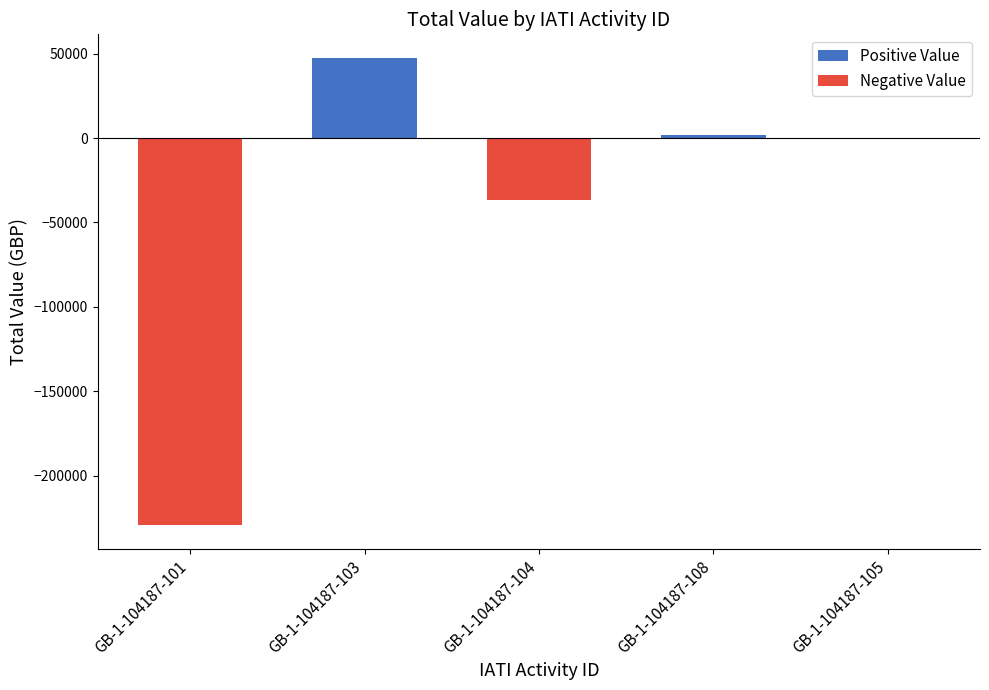

Reading left to right, what are all the values shown in this chart?

Positive Value: GB-1-104187-101=0	GB-1-104187-103=47621	GB-1-104187-104=0	GB-1-104187-108=1690	GB-1-104187-105=0
Negative Value: GB-1-104187-101=-229324	GB-1-104187-103=0	GB-1-104187-104=-36681	GB-1-104187-108=0	GB-1-104187-105=0